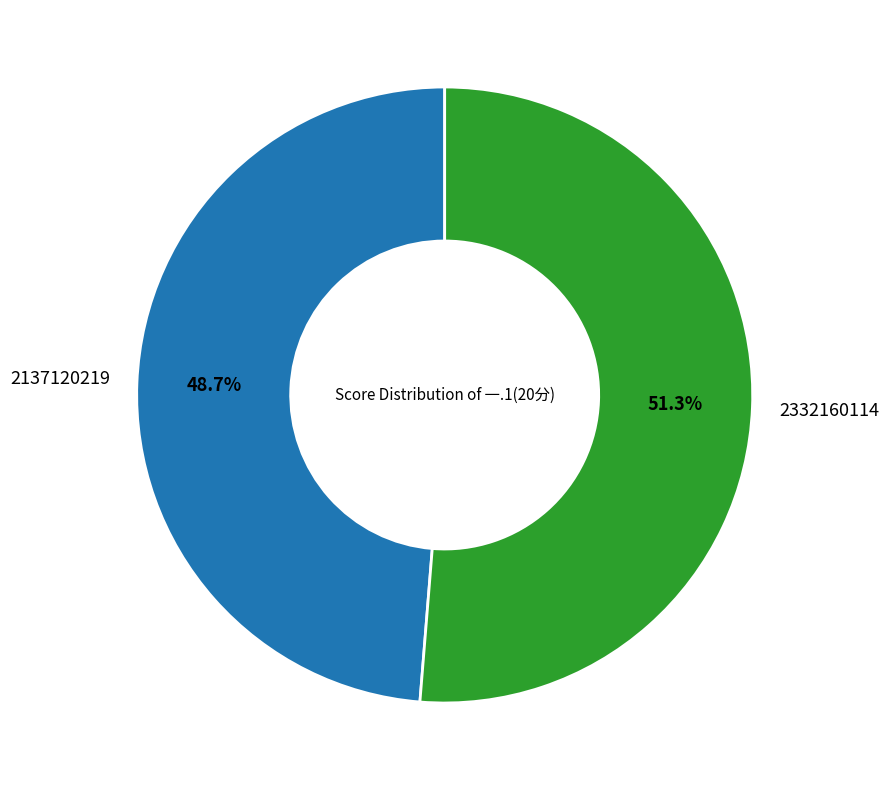

Does any single category account for the majority?

Yes